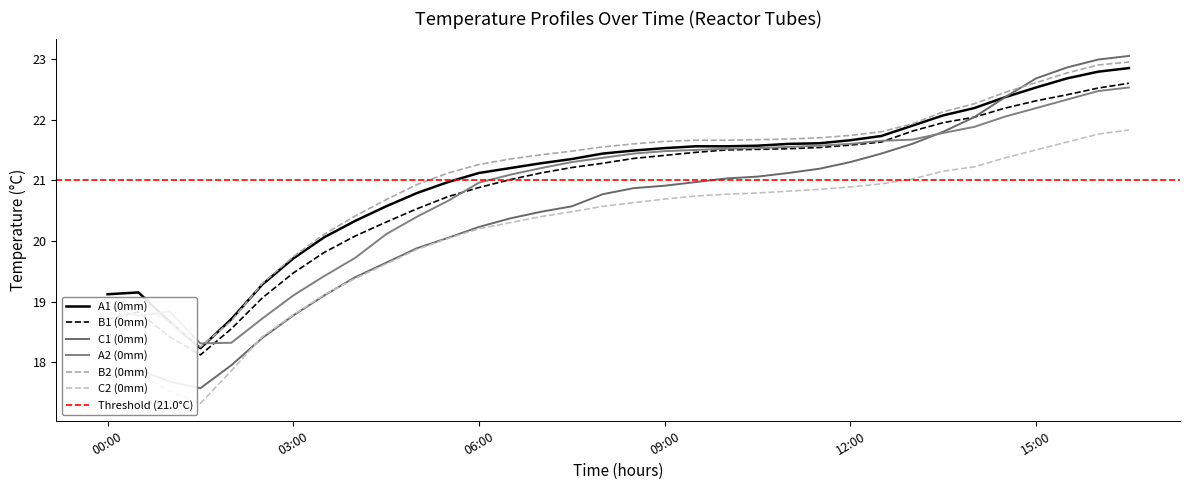

What is the label of the 18th point from the left?

8.5